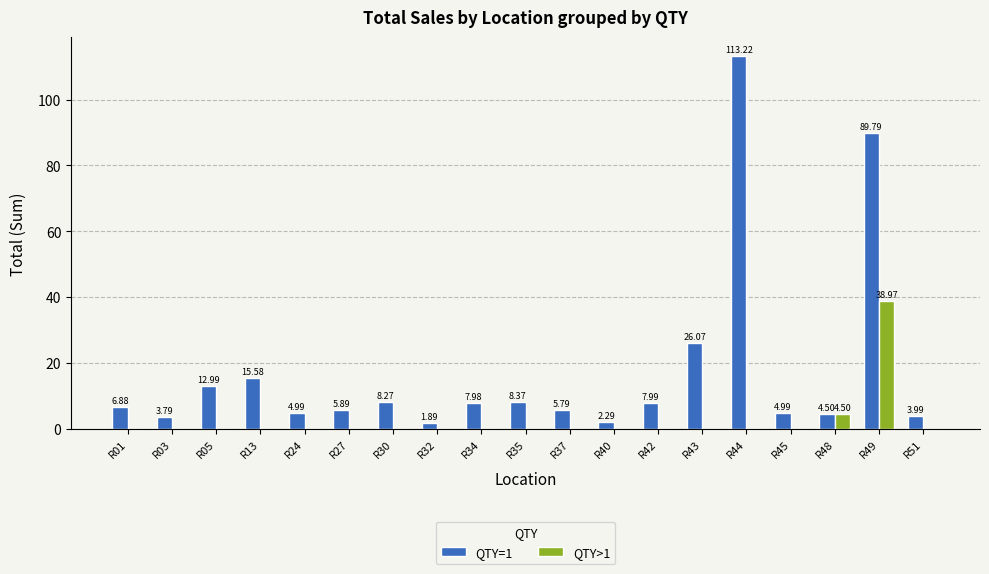

Which series changed the most between R30 and R49?

QTY=1